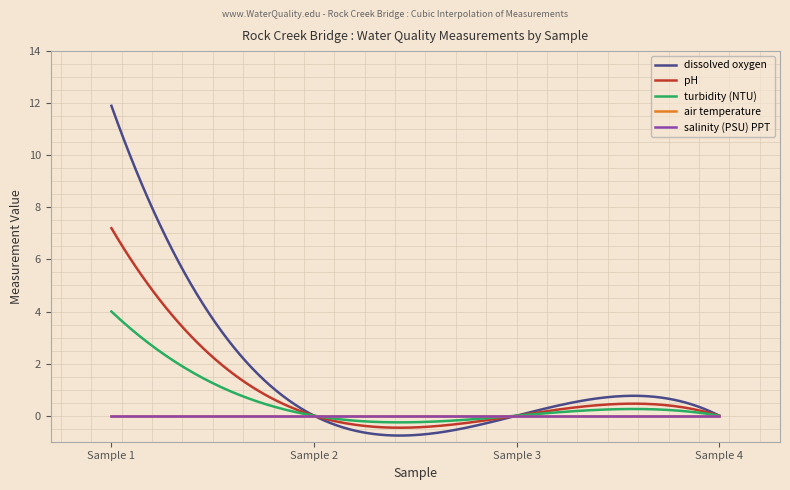

Does the chart have visible grid lines?

No